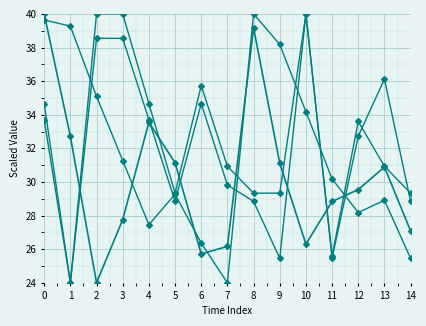

Count the number of data series in this chart.

4